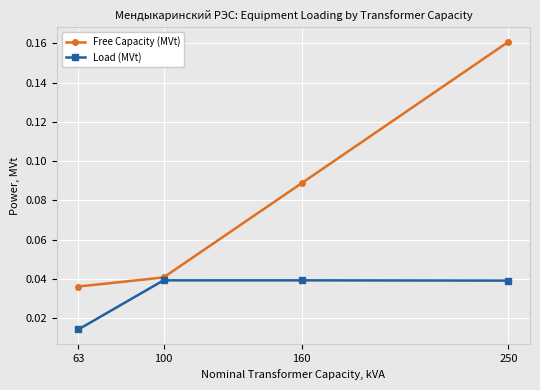

Where is Load (MVt) nearest to the value 0?

63